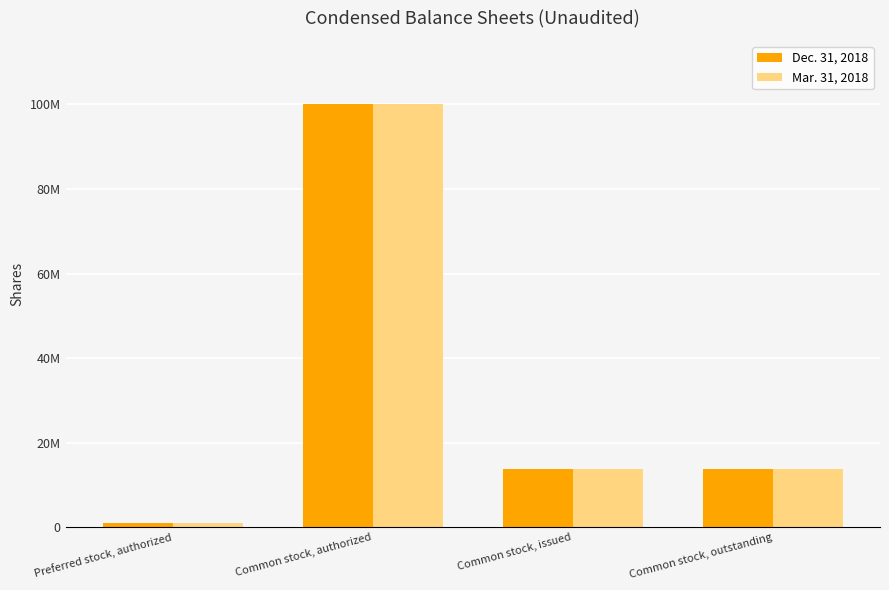

Is it true that Dec. 31, 2018 equals 8843865 at Common stock, issued?

False